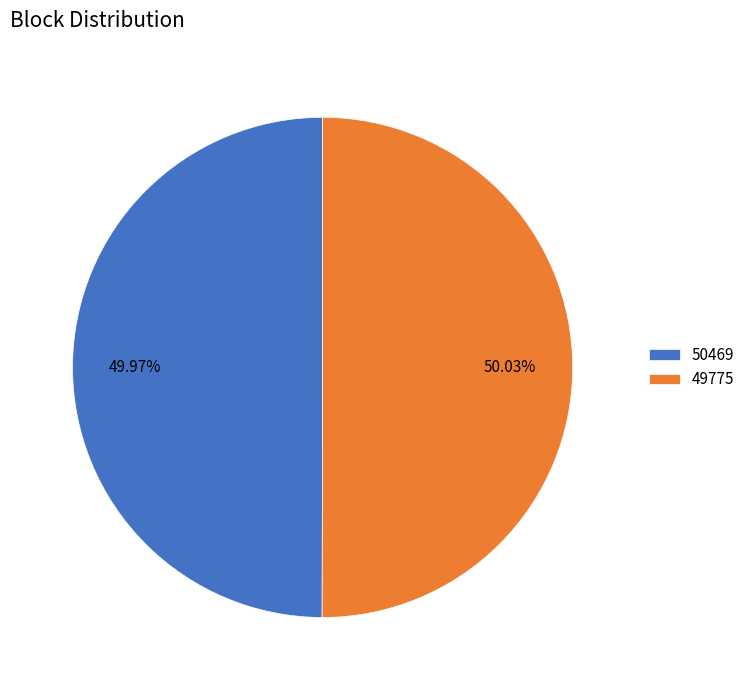

What is the ratio of the value at 50469 to the value at 49775?

1.0